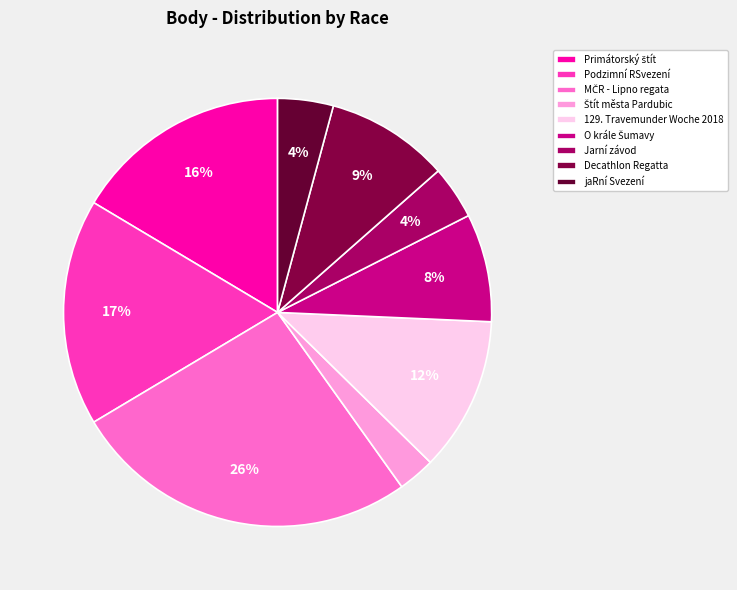

Rank the categories by value from highest to lowest.

MČR - Lipno regata, Podzimní RSvezení, Primátorský štít, 129. Travemunder Woche 2018, Decathlon Regatta, O krále Šumavy, jaRní Svezení, Jarní závod, Štít města Pardubic